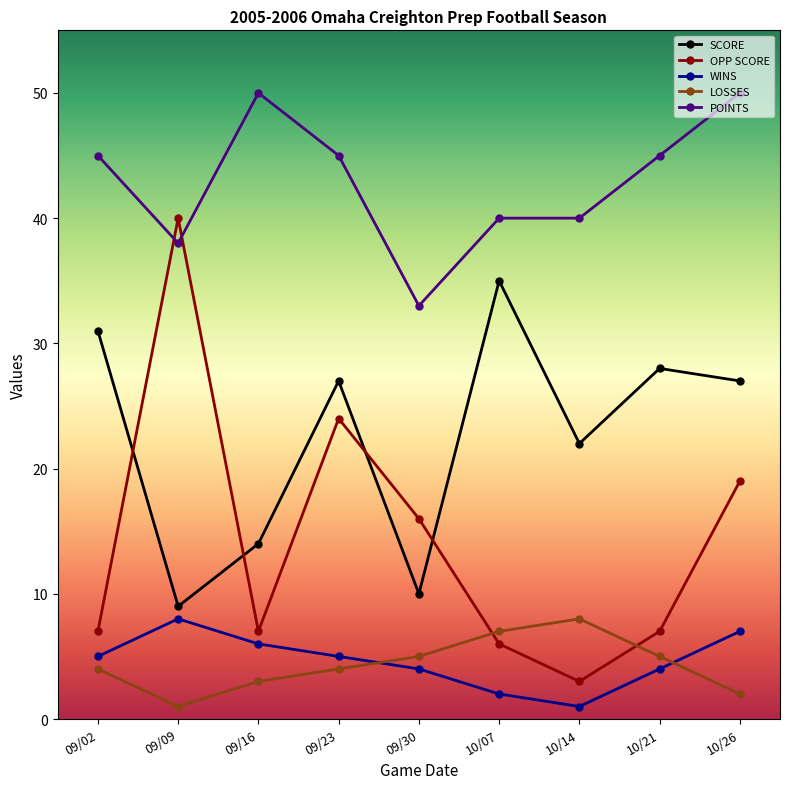

What is the difference between the highest and lowest values at 10/26?

48